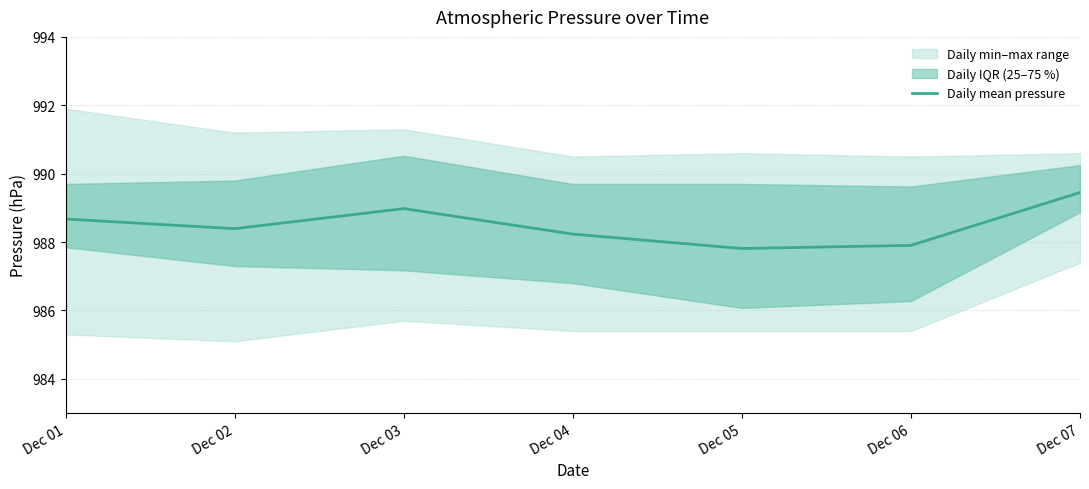

Is it true that the value at Dec 02 is 988.4?

True